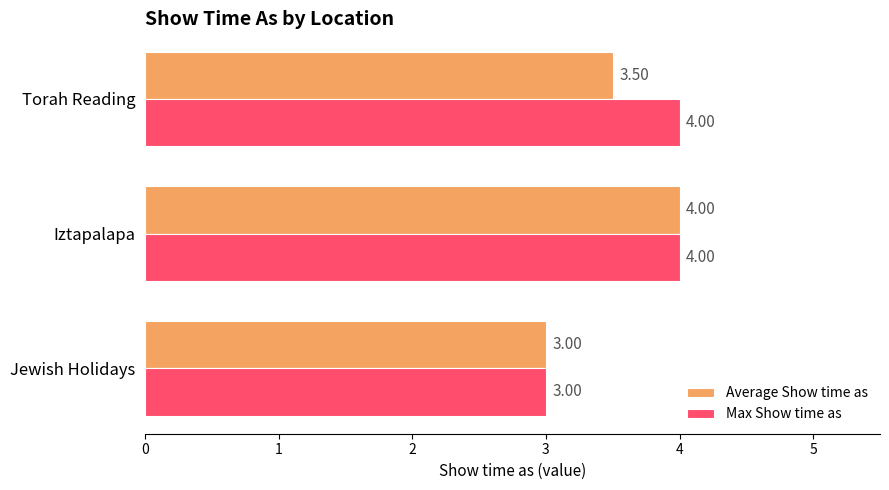

Between Iztapalapa and Torah Reading, which series saw the biggest shift?

Average Show time as